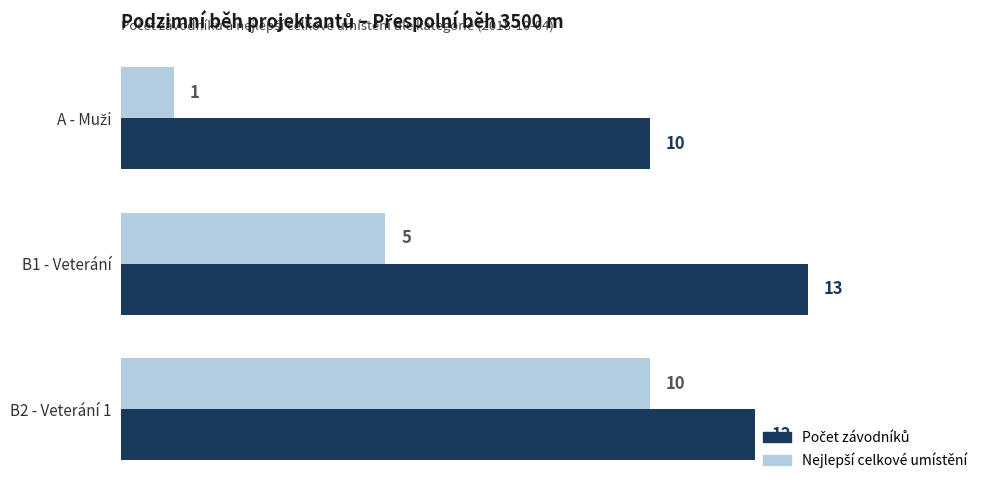

At how many categories does at least one series exceed 2?

3